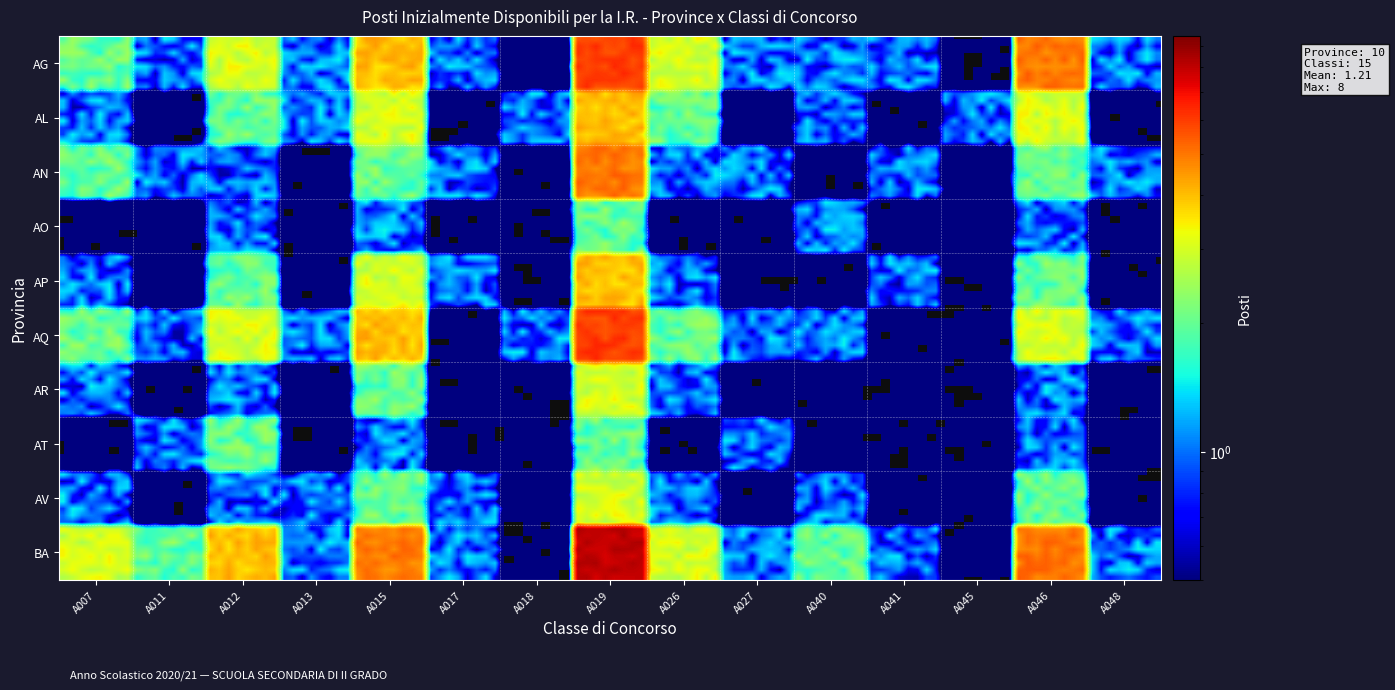

Reading left to right, transcribe all the data shown in this chart.

AG: 2	1	3	1	4	1	0	6	3	1	1	1	0	5	1
AL: 1	0	2	1	3	0	1	4	2	0	1	0	1	3	0
AN: 2	1	1	0	2	1	0	5	1	1	0	1	0	2	1
AO: 0	0	1	0	1	0	0	2	0	0	1	0	0	1	0
AP: 1	0	2	0	3	1	0	4	1	0	0	1	0	2	0
AQ: 2	1	3	1	4	0	1	6	2	1	1	0	0	3	1
AR: 1	0	1	0	2	0	0	3	1	0	0	0	0	1	0
AT: 0	1	2	0	1	0	0	2	0	1	0	0	0	1	0
AV: 1	0	1	1	2	1	0	3	1	0	1	0	0	2	0
BA: 3	2	4	1	5	1	0	8	3	1	2	1	0	5	1